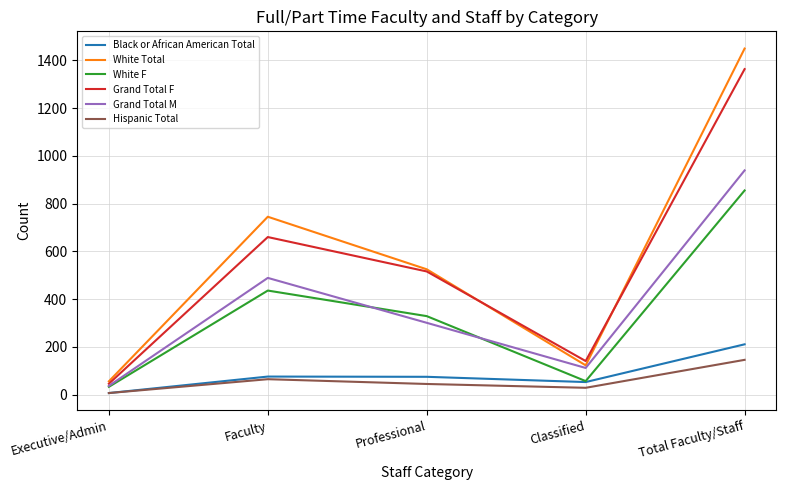

What is the difference between the second highest and minimum values in the Hispanic Total series?

58